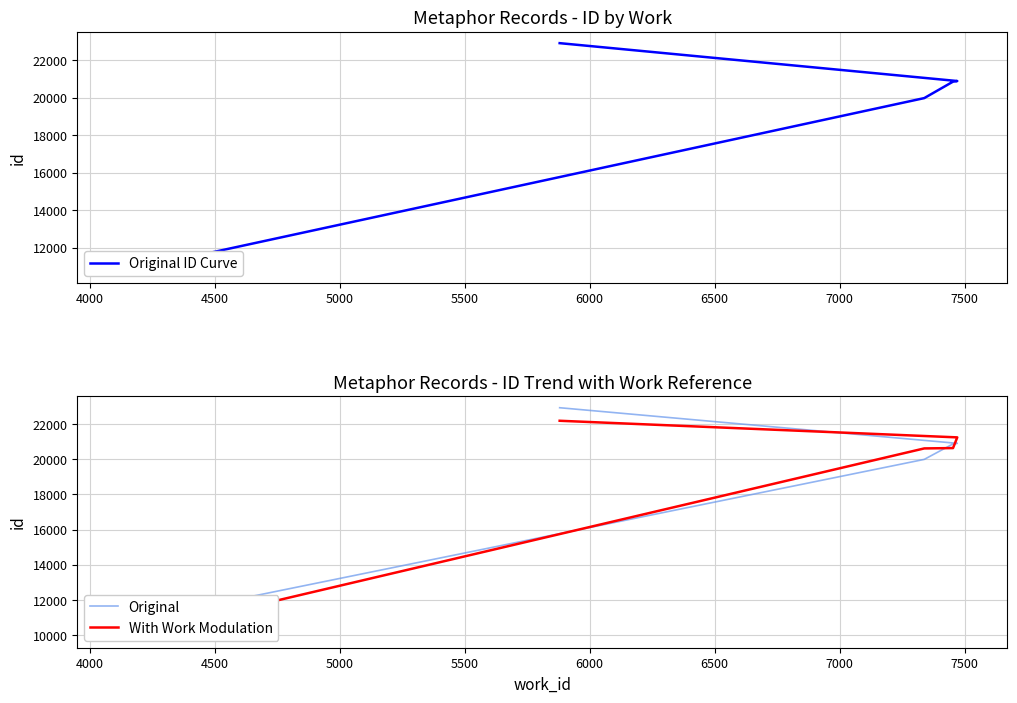

True or false: Original ID Curve and Original cross at least once.

False